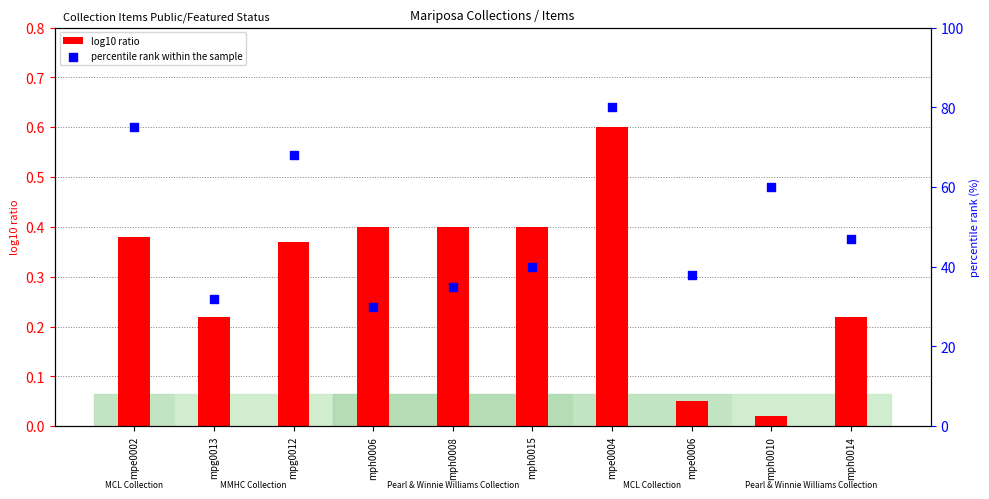

What is the total value across all series at mpe0006?

38.0